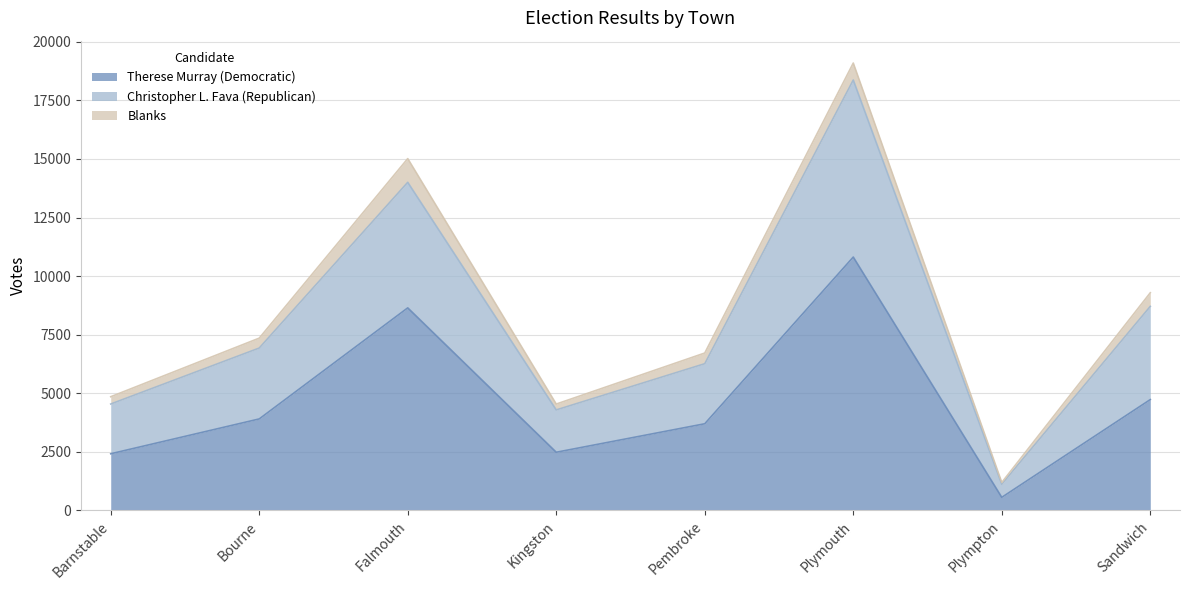

At which category does Christopher L. Fava (Republican) reach its first local valley?

Kingston